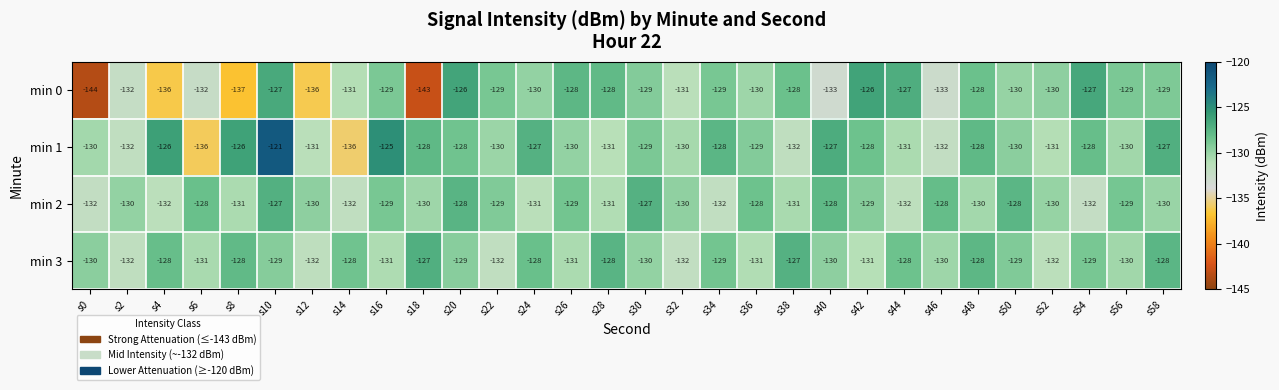

What is the sum of the min 3 values at s40 and s6?

-261